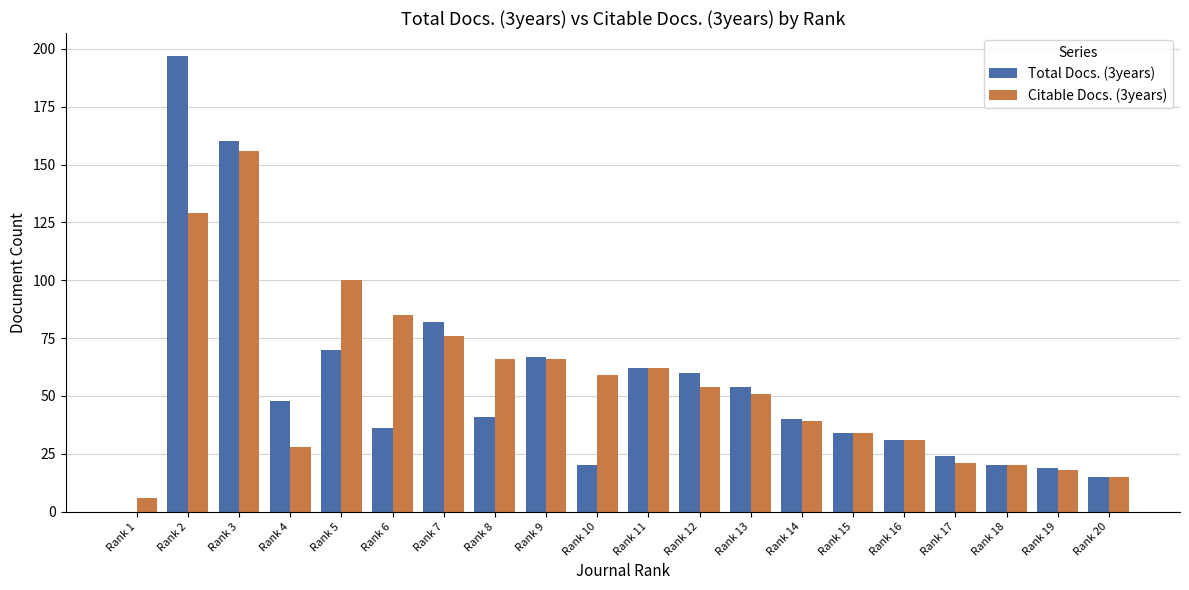

How many values in Total Docs. (3years) are above zero?

19